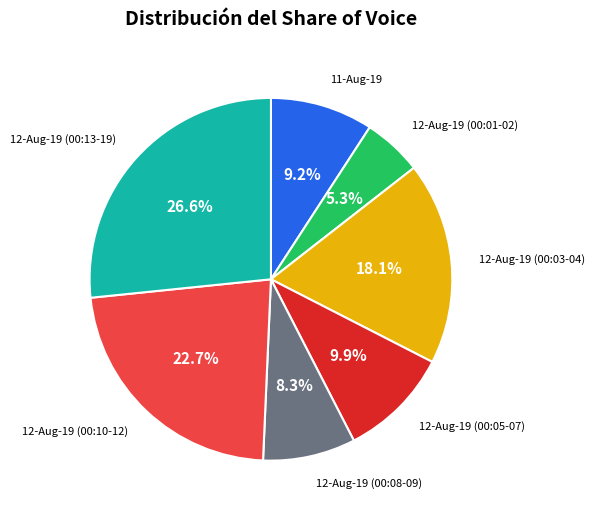

Does any single category account for the majority?

No